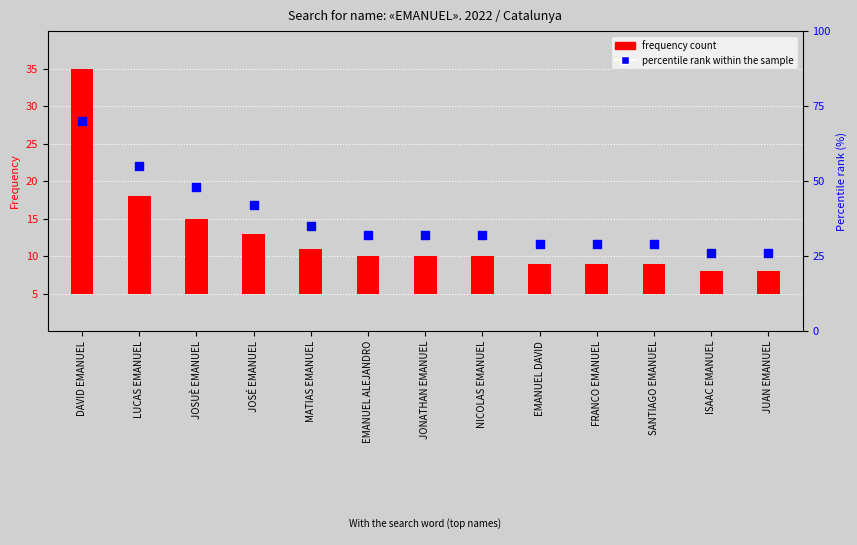

Which series reaches the minimum Y coordinate?

Frequency count